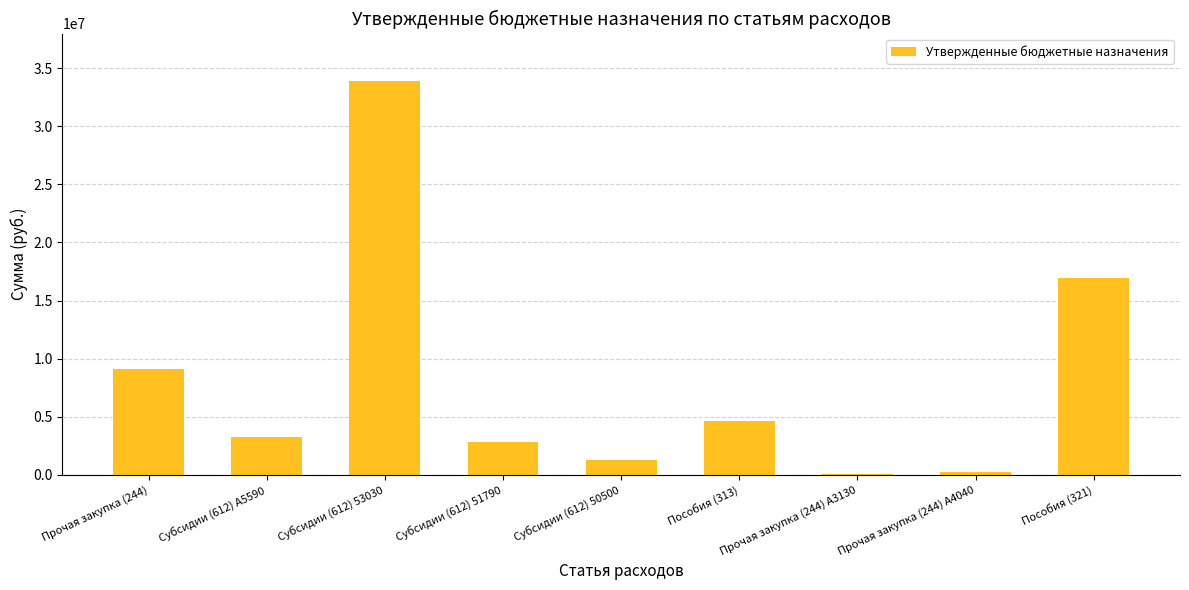

Where is the data nearest to the value 16986750?

Пособия (321)